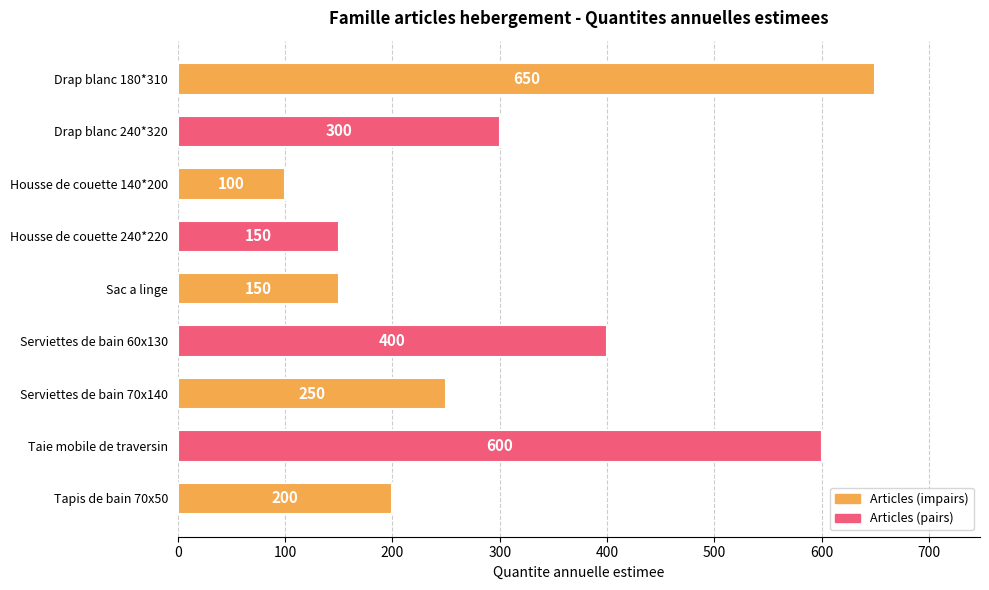

Are the bars horizontal?

Yes